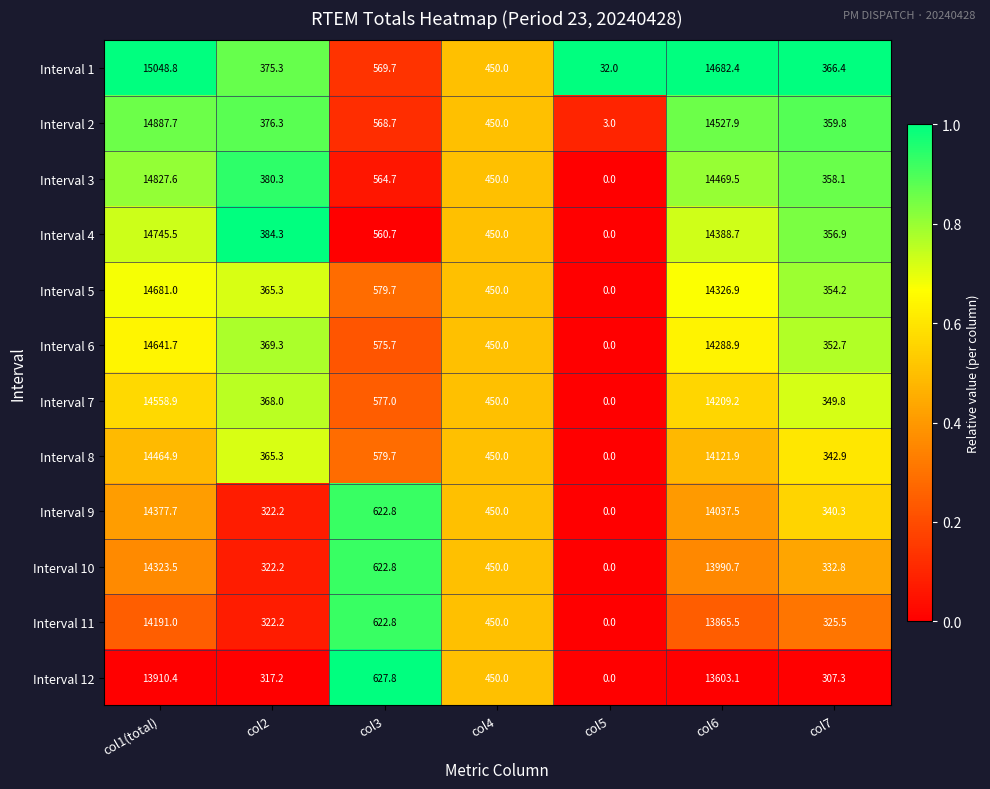

Rank the series by their maximum value, from highest to lowest.

Interval 1, Interval 2, Interval 3, Interval 4, Interval 5, Interval 6, Interval 7, Interval 8, Interval 9, Interval 10, Interval 11, Interval 12